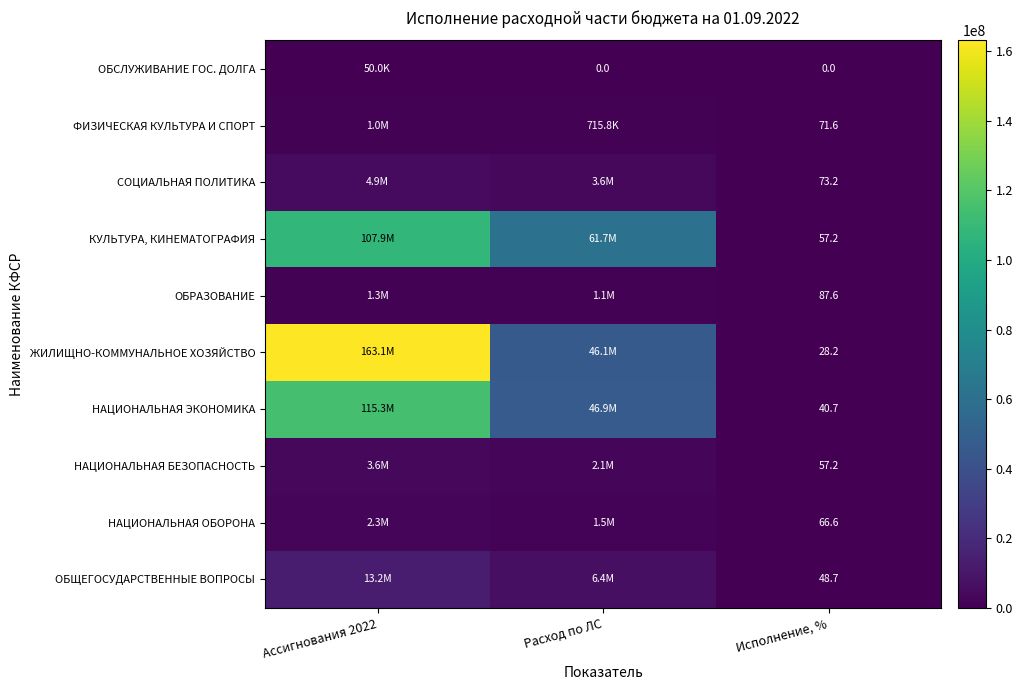

What is the maximum value shown in the chart?

163120941.1